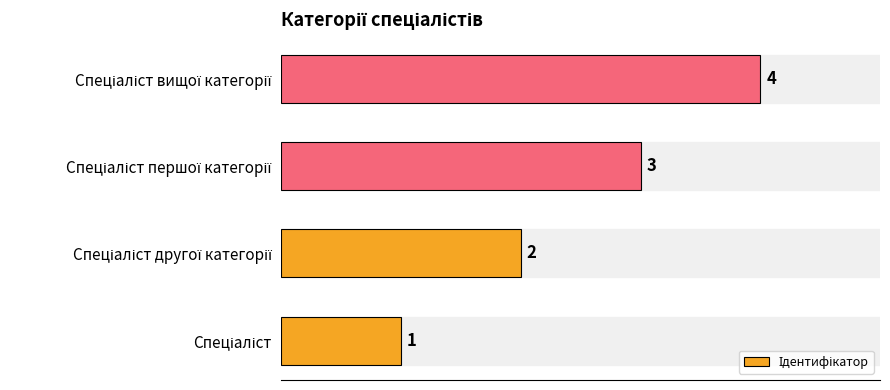

How many values are below 3?

2